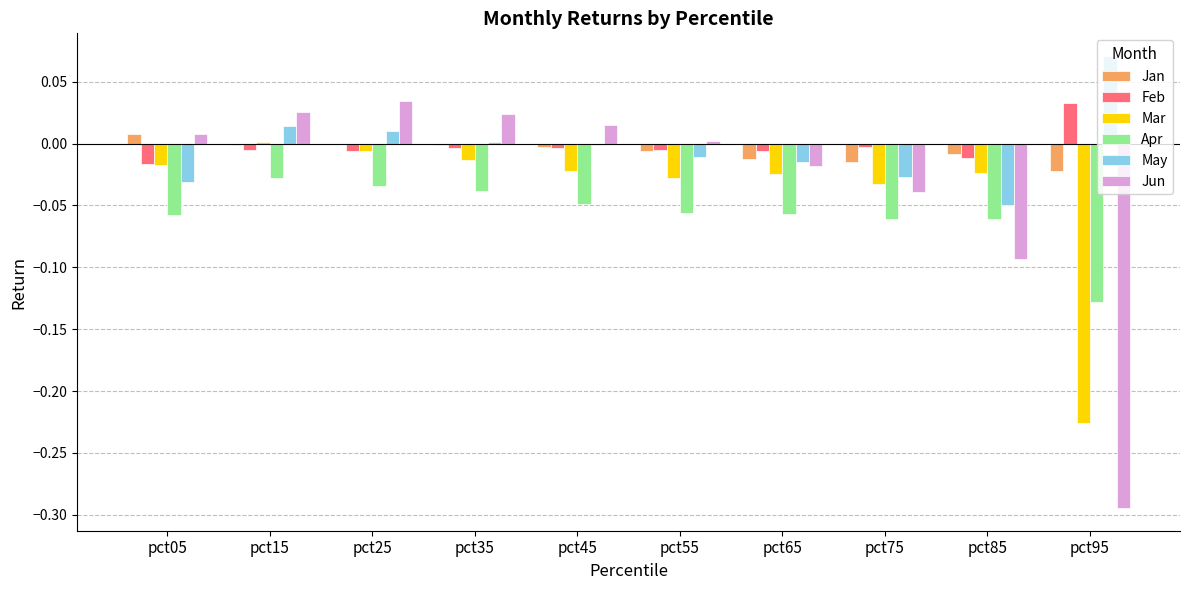

Which series has the widest spread of values?

Jun